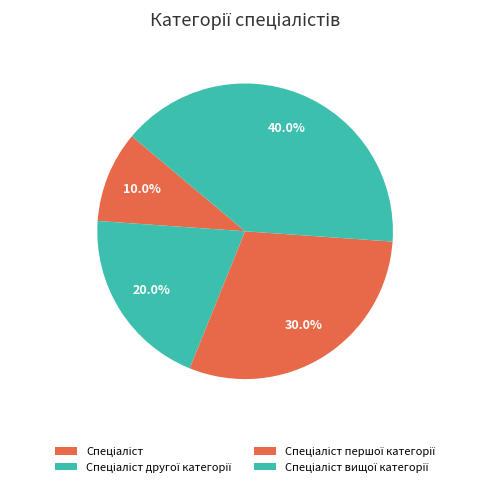

Does any single category account for the majority?

No